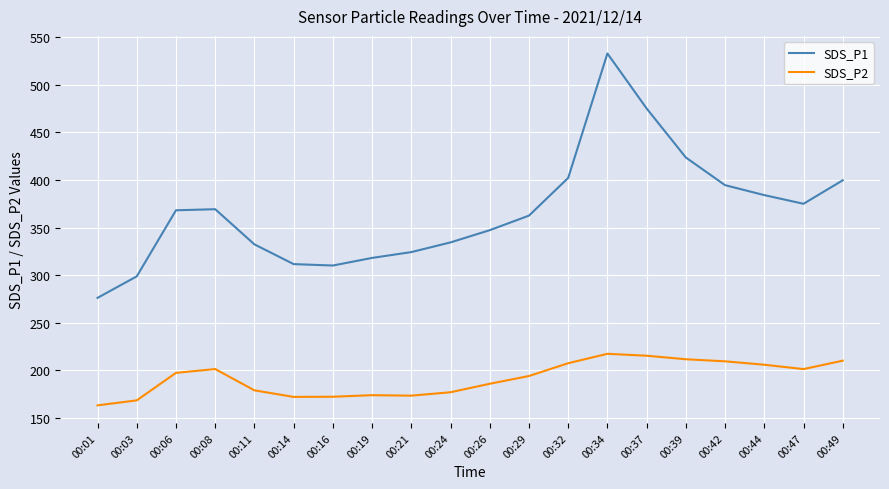

Which series has the largest range (max minus min)?

SDS_P1